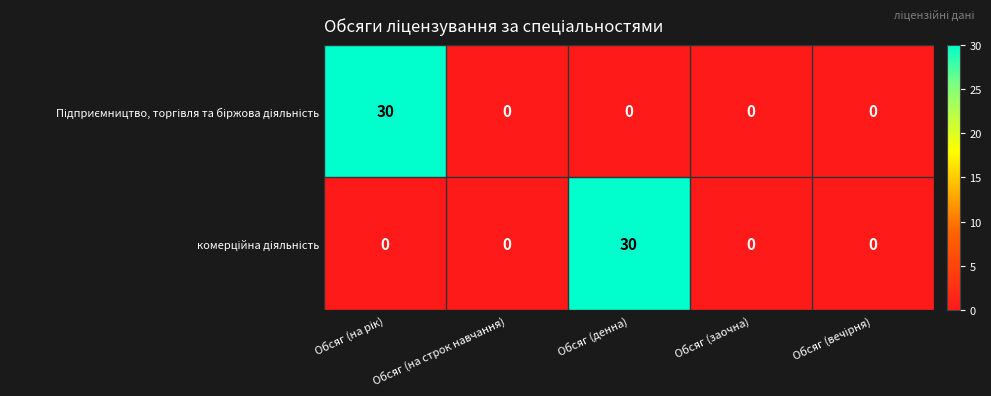

What is the greatest value displayed?

30